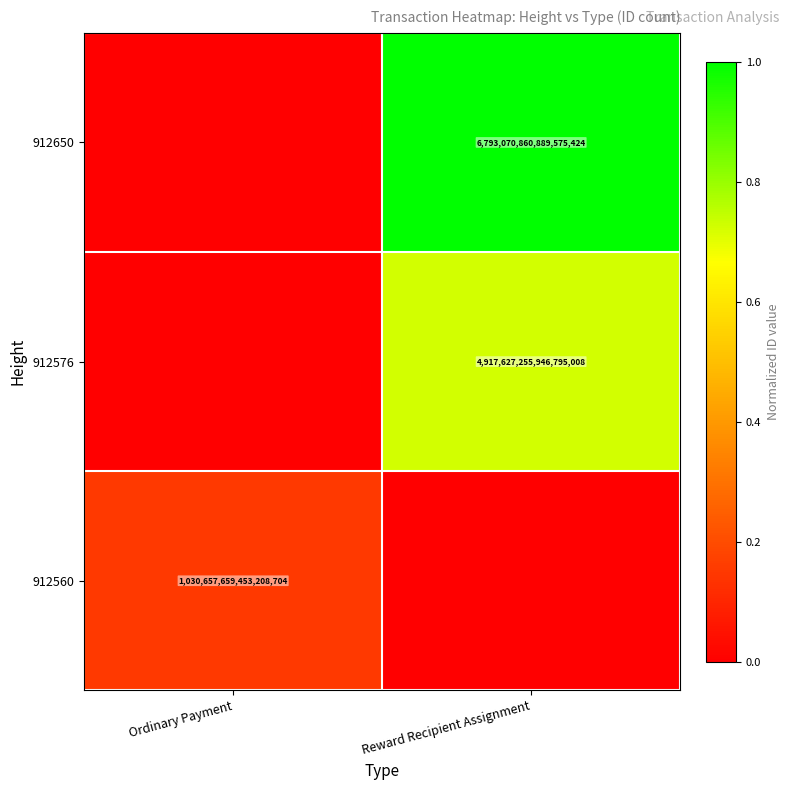

Is it true that 912560 equals 1030657659453208704 at Ordinary Payment?

True